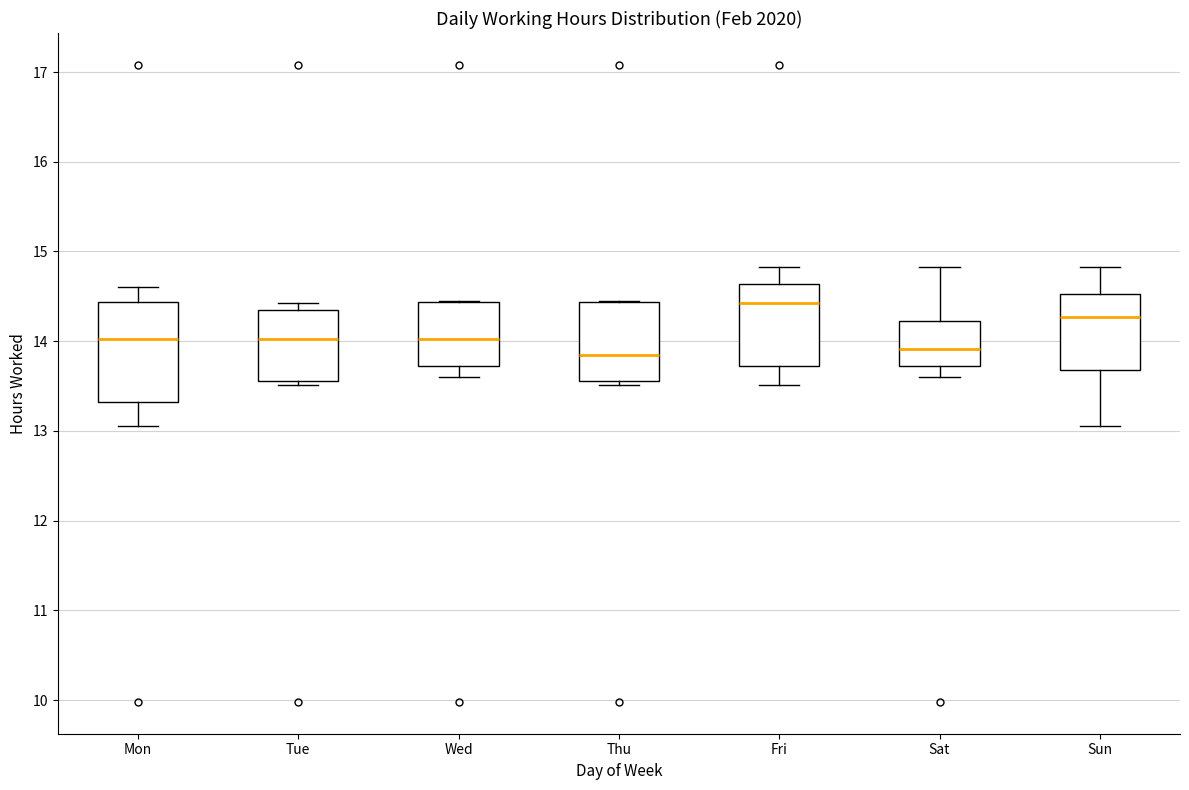

Which box has the highest median line?

Fri